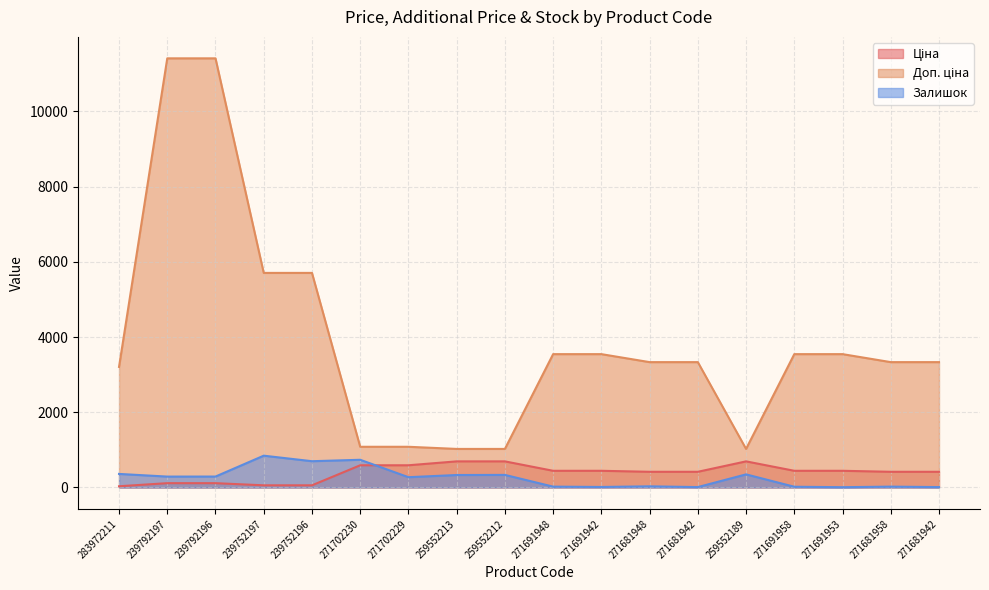

What is the difference between the second highest and second lowest values in the Доп. ціна series?

10385.4